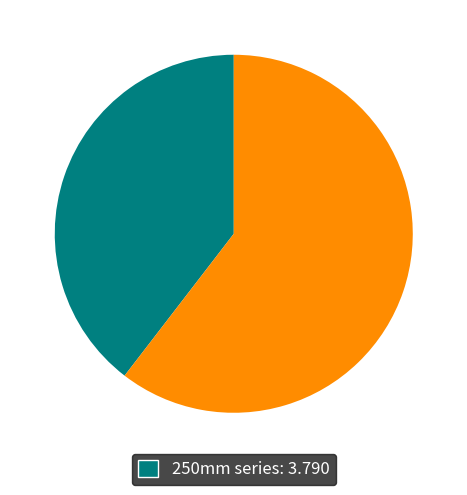

Is there a majority slice in this chart?

Yes